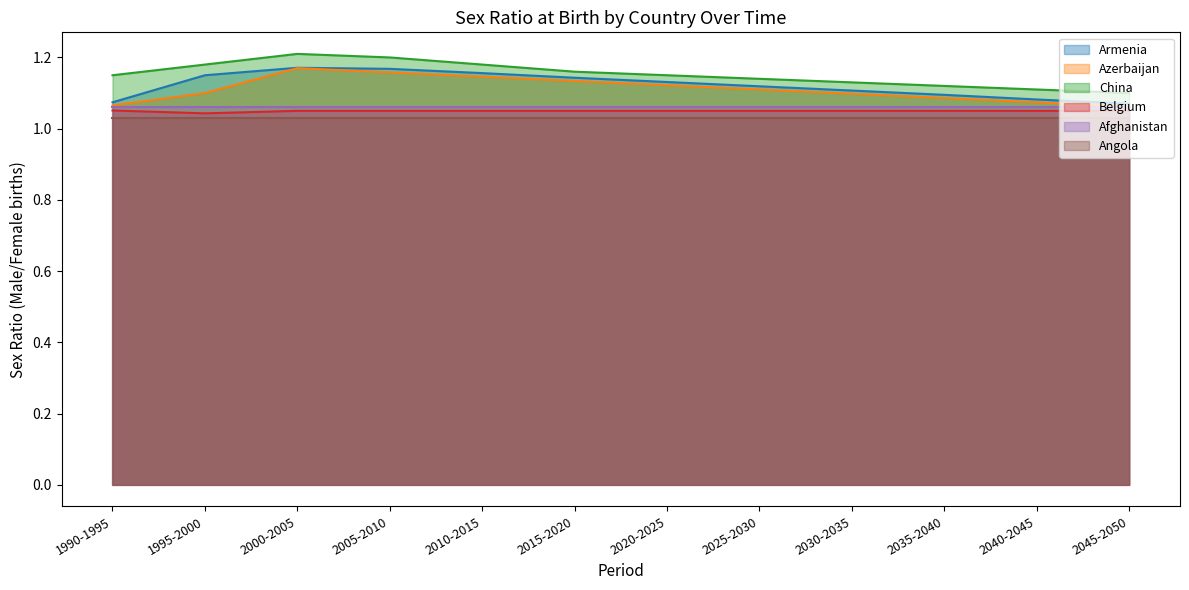

The value of Armenia at 2000-2005 is 0.8. True or false?

False